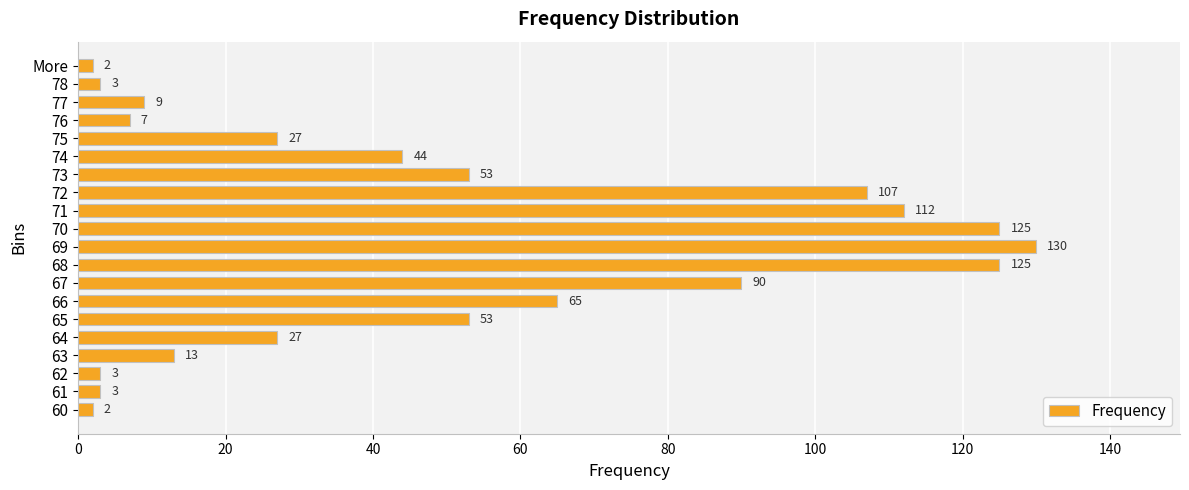

Reading top to bottom, list all the values displayed in this chart.

2	3	9	7	27	44	53	107	112	125	130	125	90	65	53	27	13	3	3	2